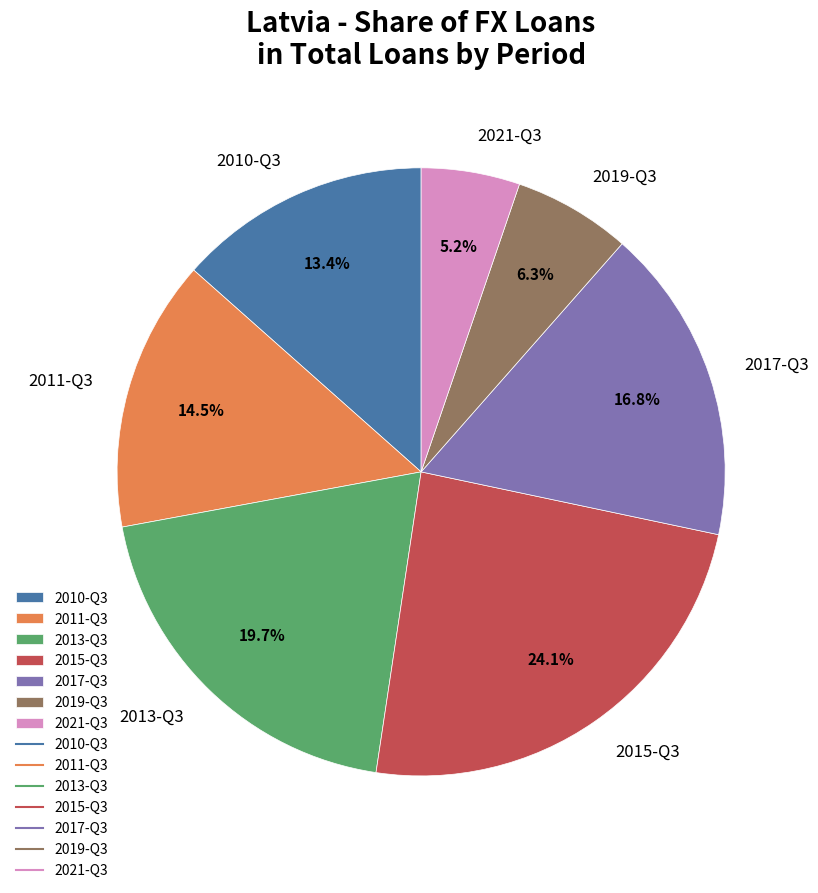

Which category has the biggest portion of the pie?

2015-Q3